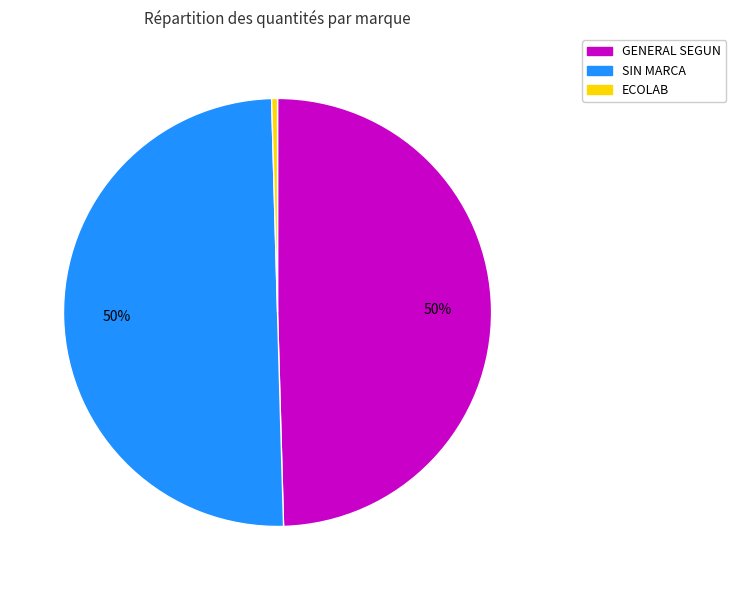

To the nearest percent, what is the difference between the largest and smallest slice percentages?

50%